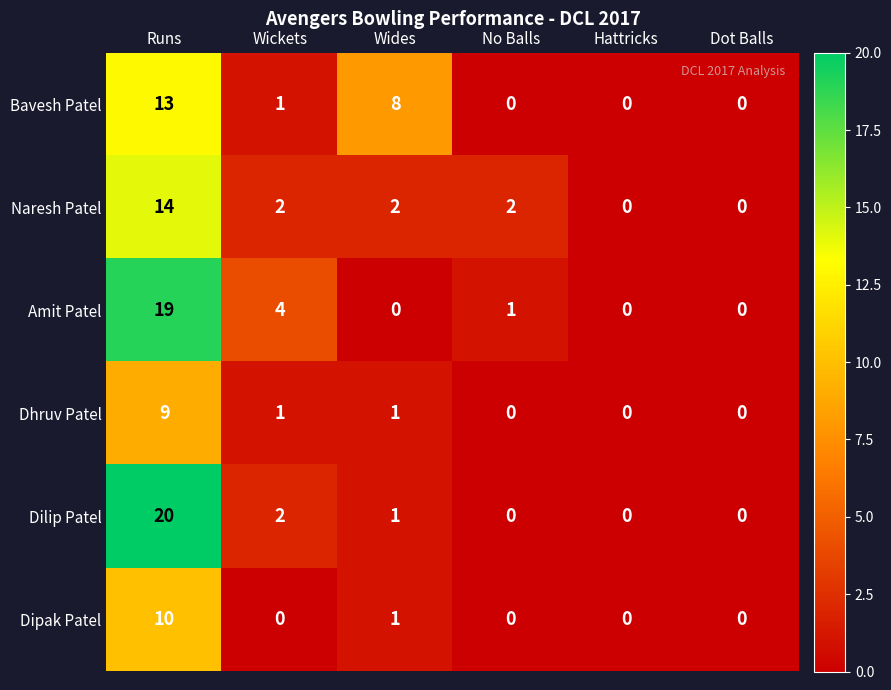

Which series changed the most between Wickets and Wides?

Bavesh Patel